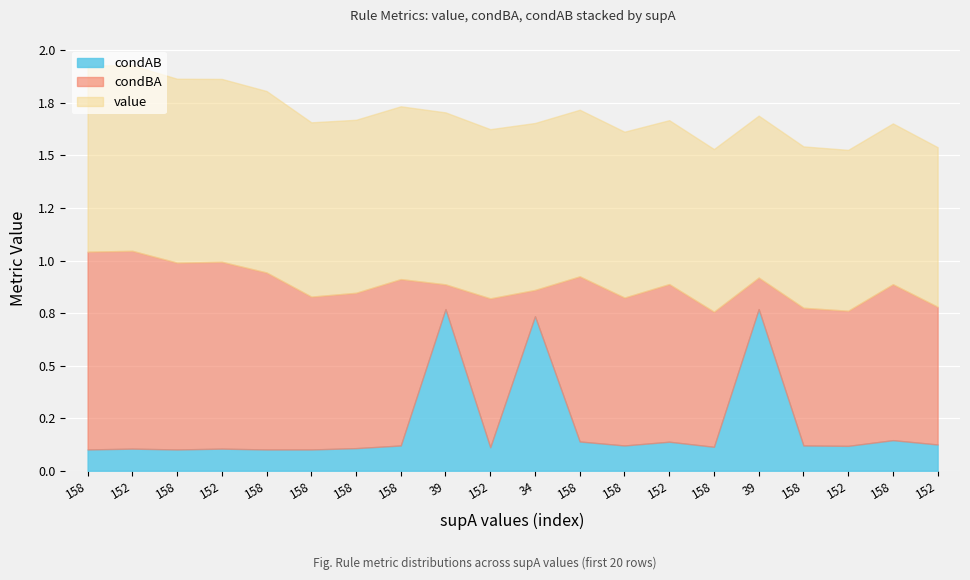

Where do condAB and condBA first cross each other?

7 and 8